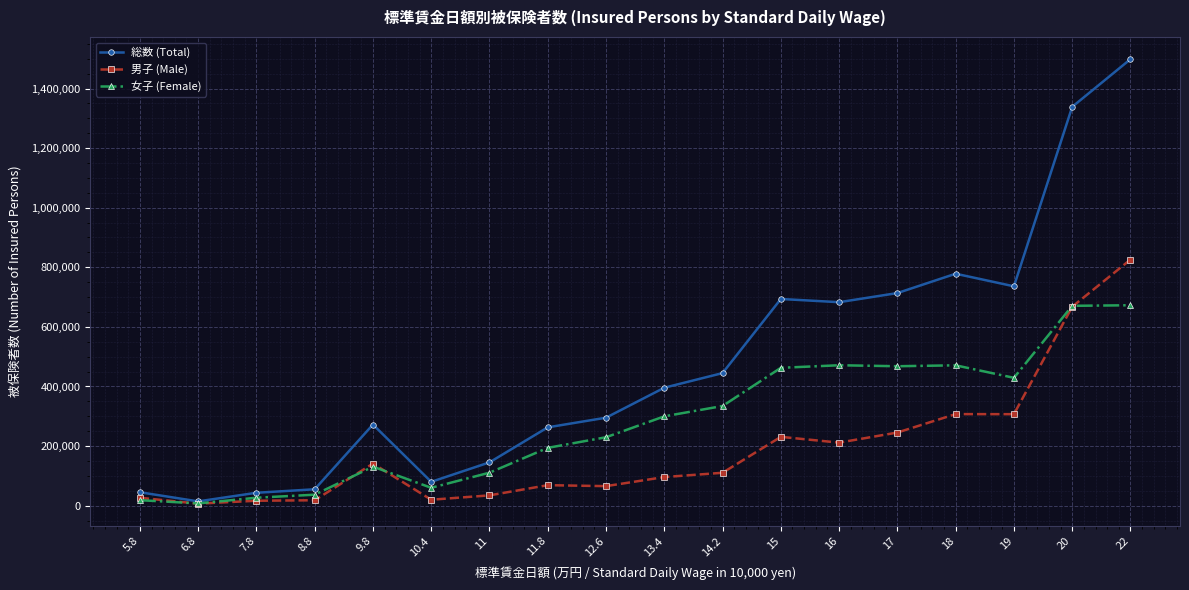

What is the label of the 12th point from the left?

15